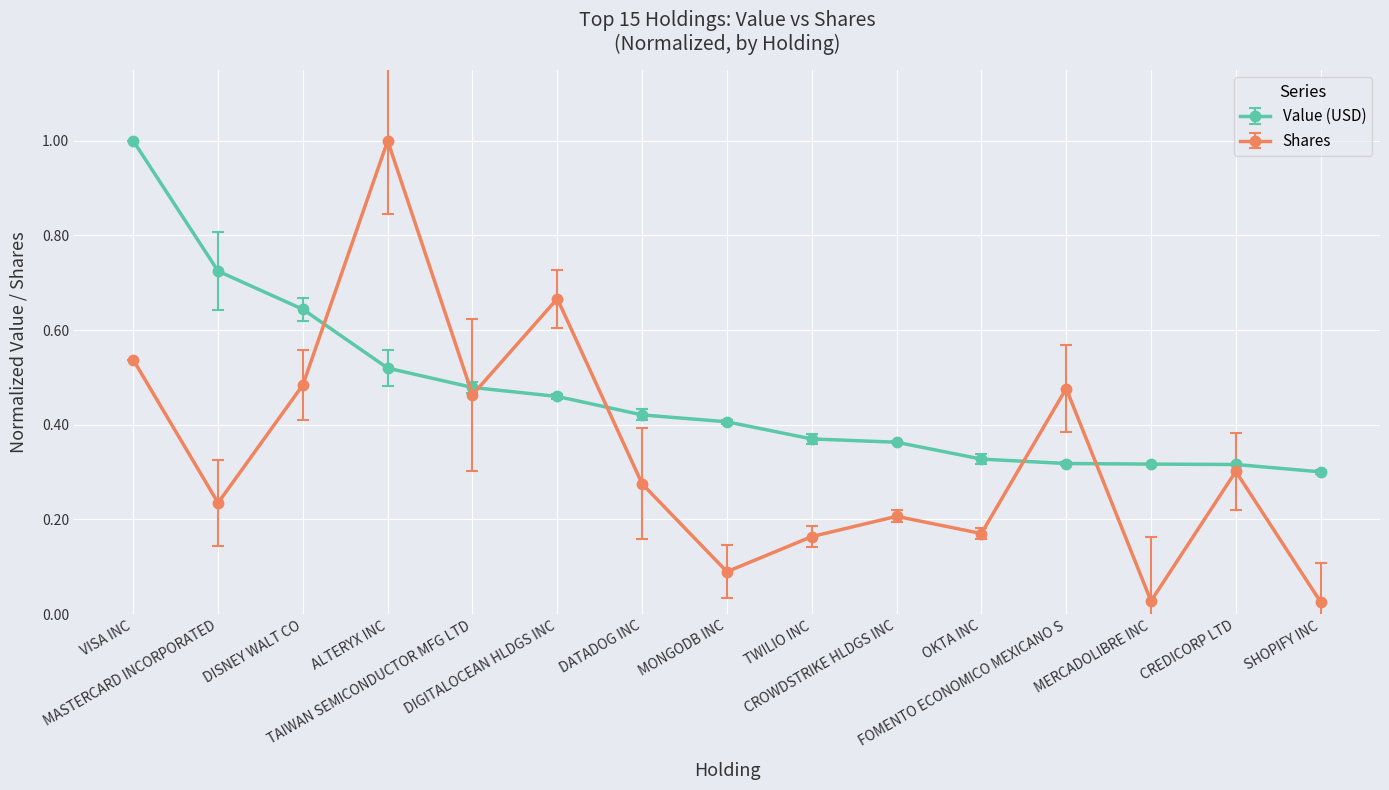

Rank the series at FOMENTO ECONOMICO MEXICANO S from highest to lowest value.

Shares, Value (USD)